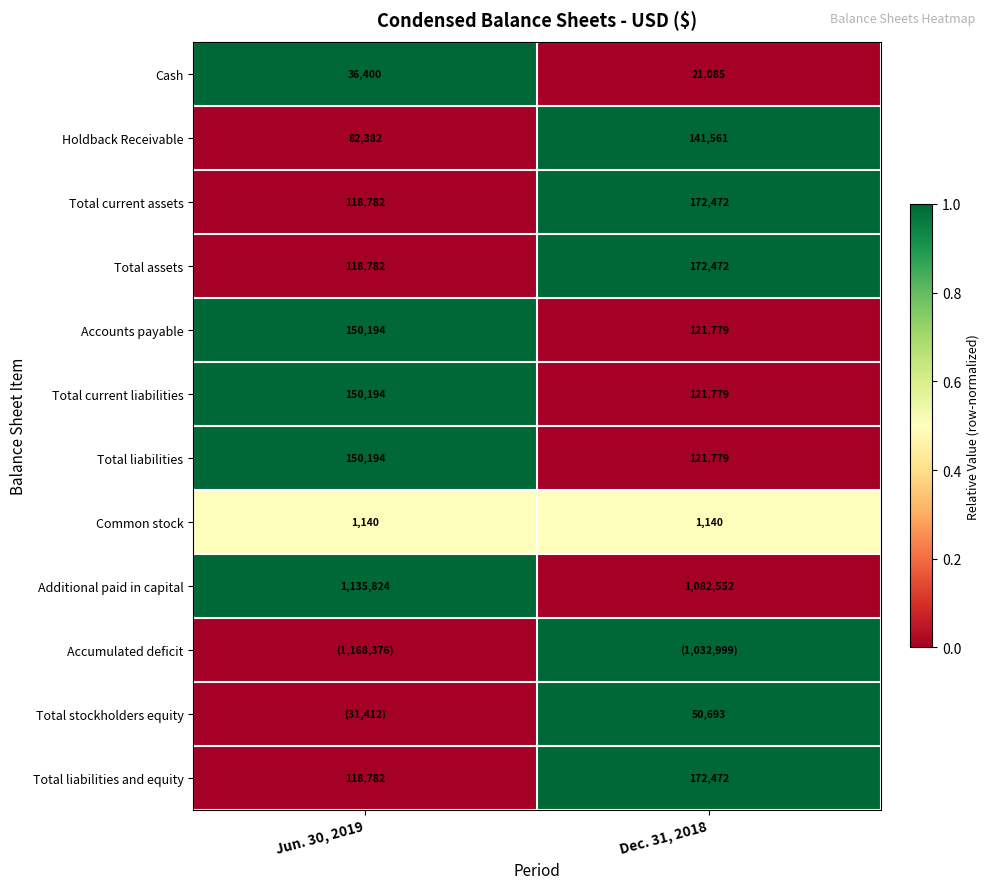

Is it true that Total liabilities and equity equals 198878 at Jun. 30, 2019?

False